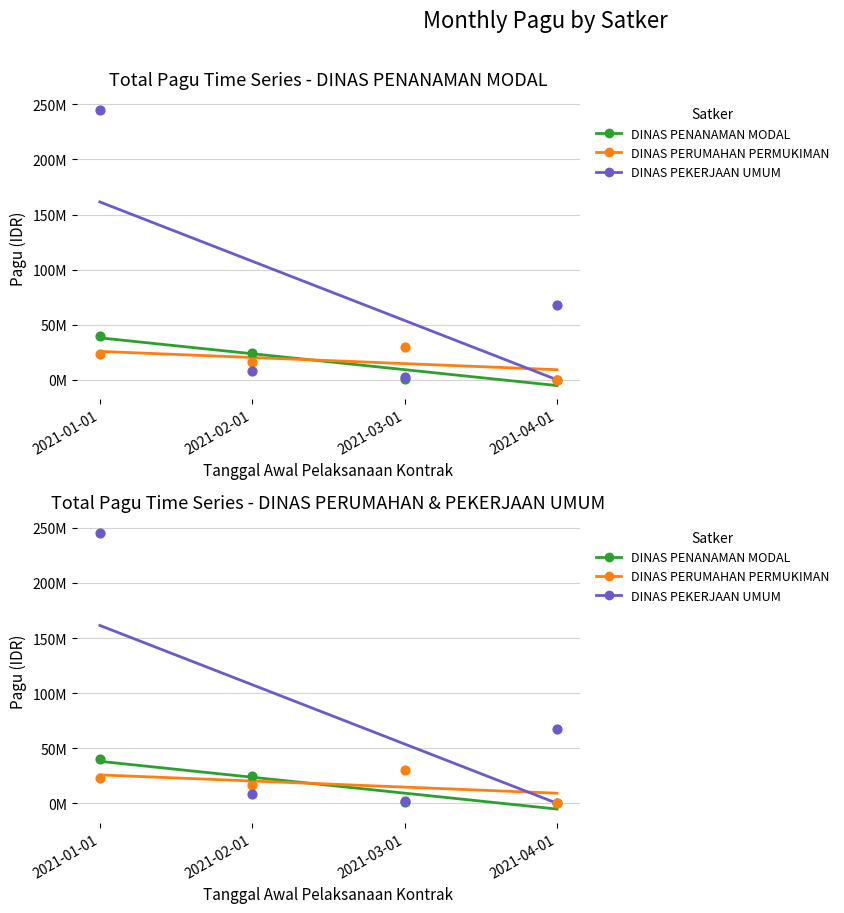

Is the value of DINAS PEKERJAAN UMUM at 2021-02-01 greater than the value of DINAS PENANAMAN MODAL at 2021-03-01?

Yes